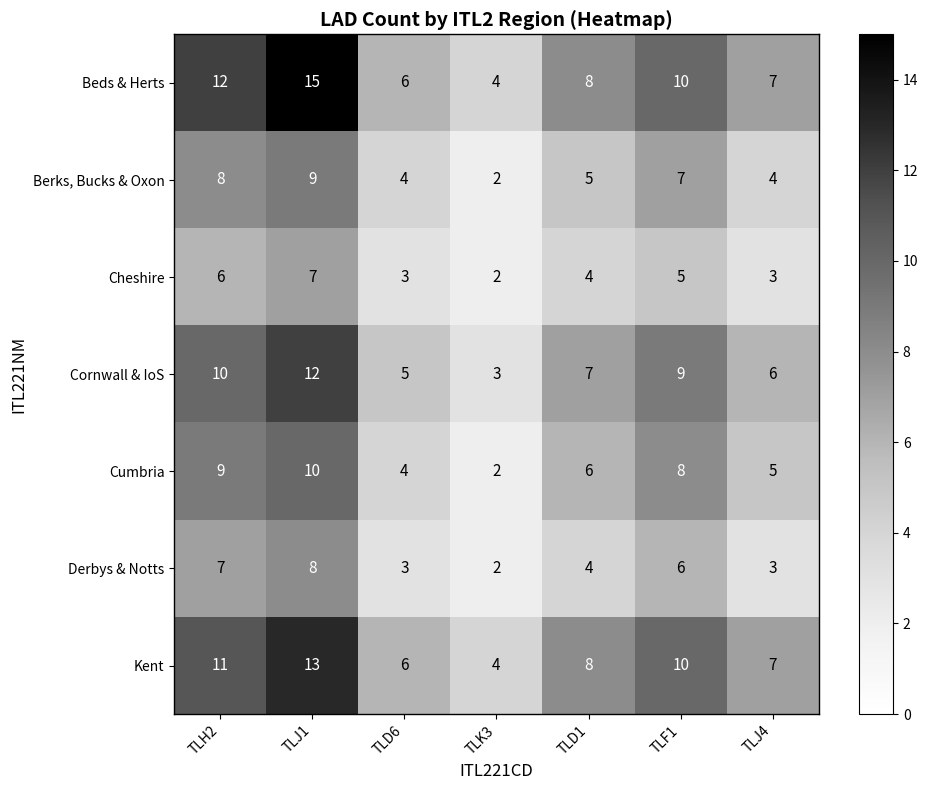

Which series has the largest range (max minus min)?

Beds & Herts